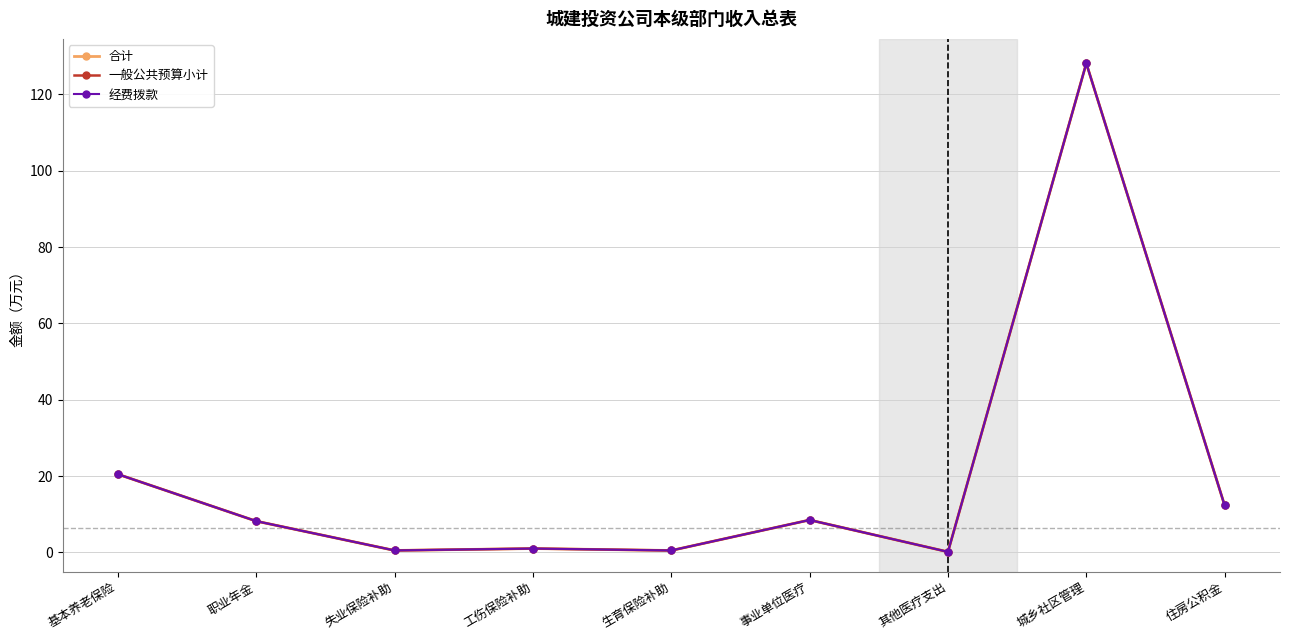

Does the chart have visible grid lines?

Yes